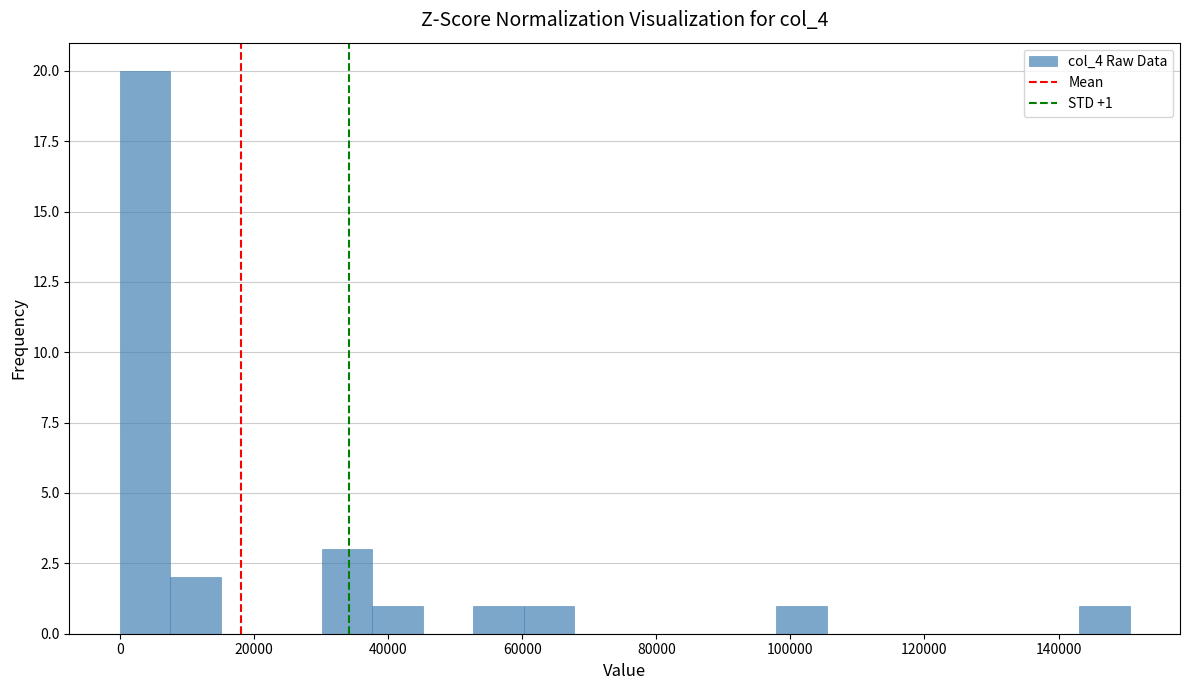

Around what value on the x-axis is the tallest bar? Give the approximate position of its centre, as read against the axis.

4000